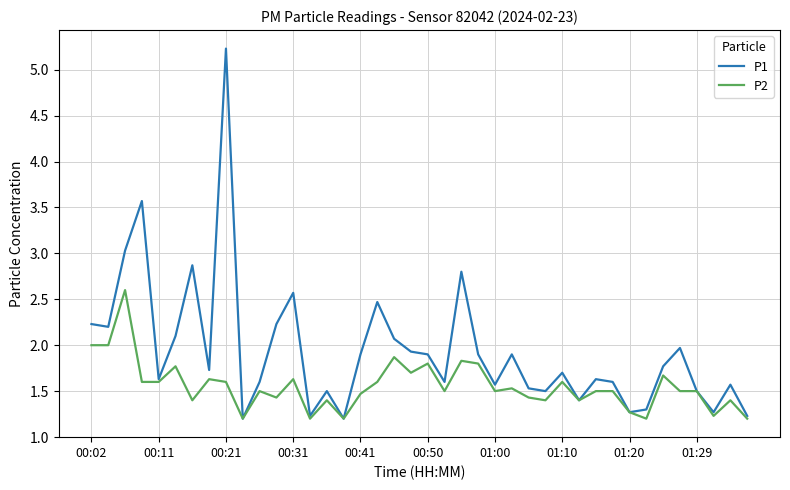

Rank the series by their maximum value, from highest to lowest.

P1, P2